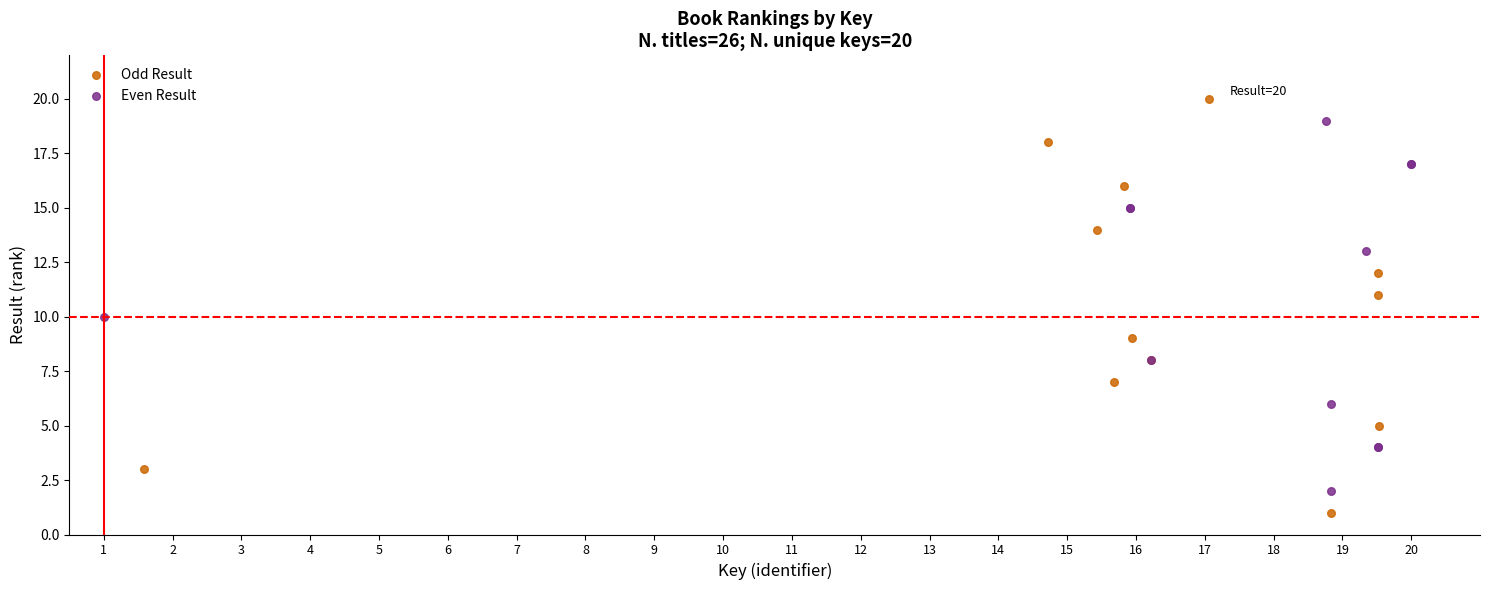

What are all the series names shown in the legend?

Odd Result, Even Result